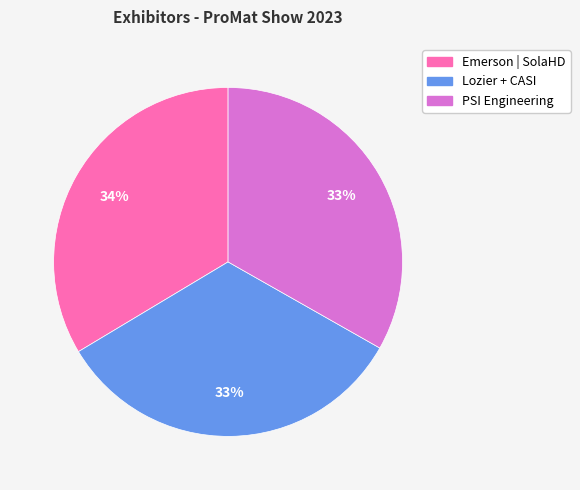

Approximately how many times larger is the value at PSI Engineering compared to Lozier + CASI?

1.0